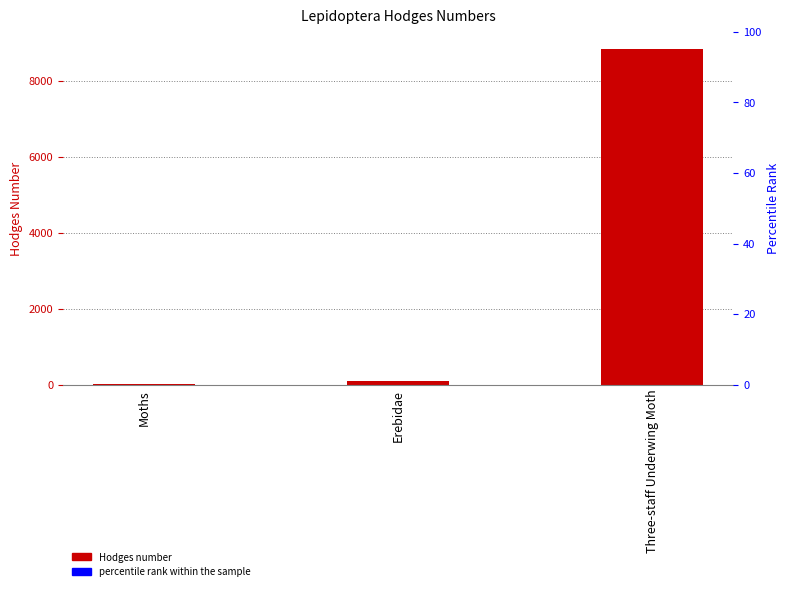

The value at Moths is 29.0. True or false?

True